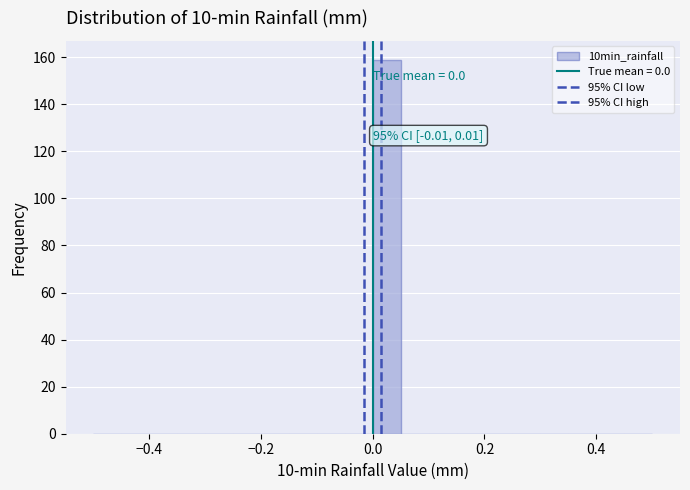

Read against the x-axis, roughly where is the centre of the tallest bar?

0.02